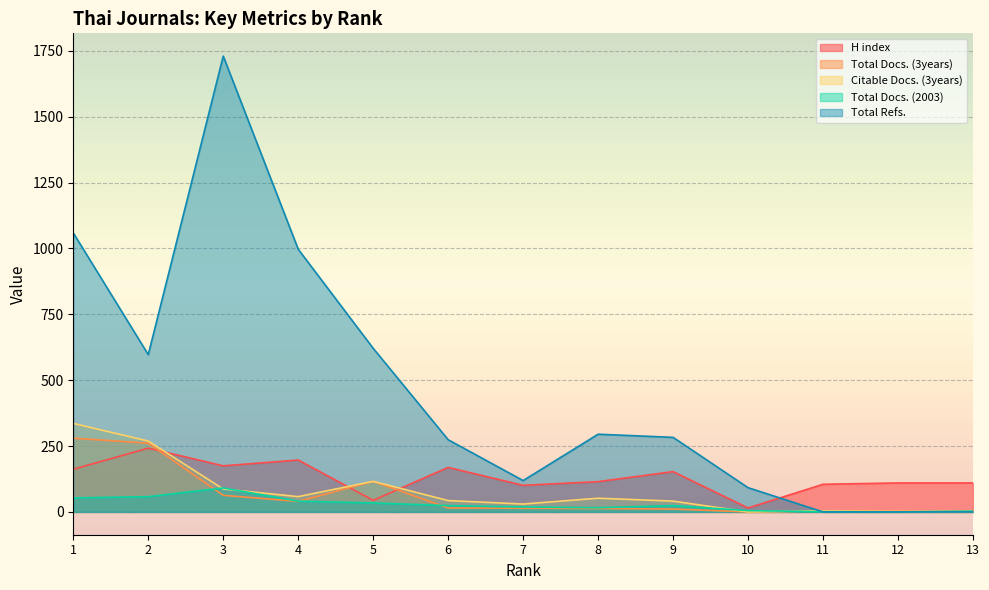

Is it true that H index equals 197 at 4?

True